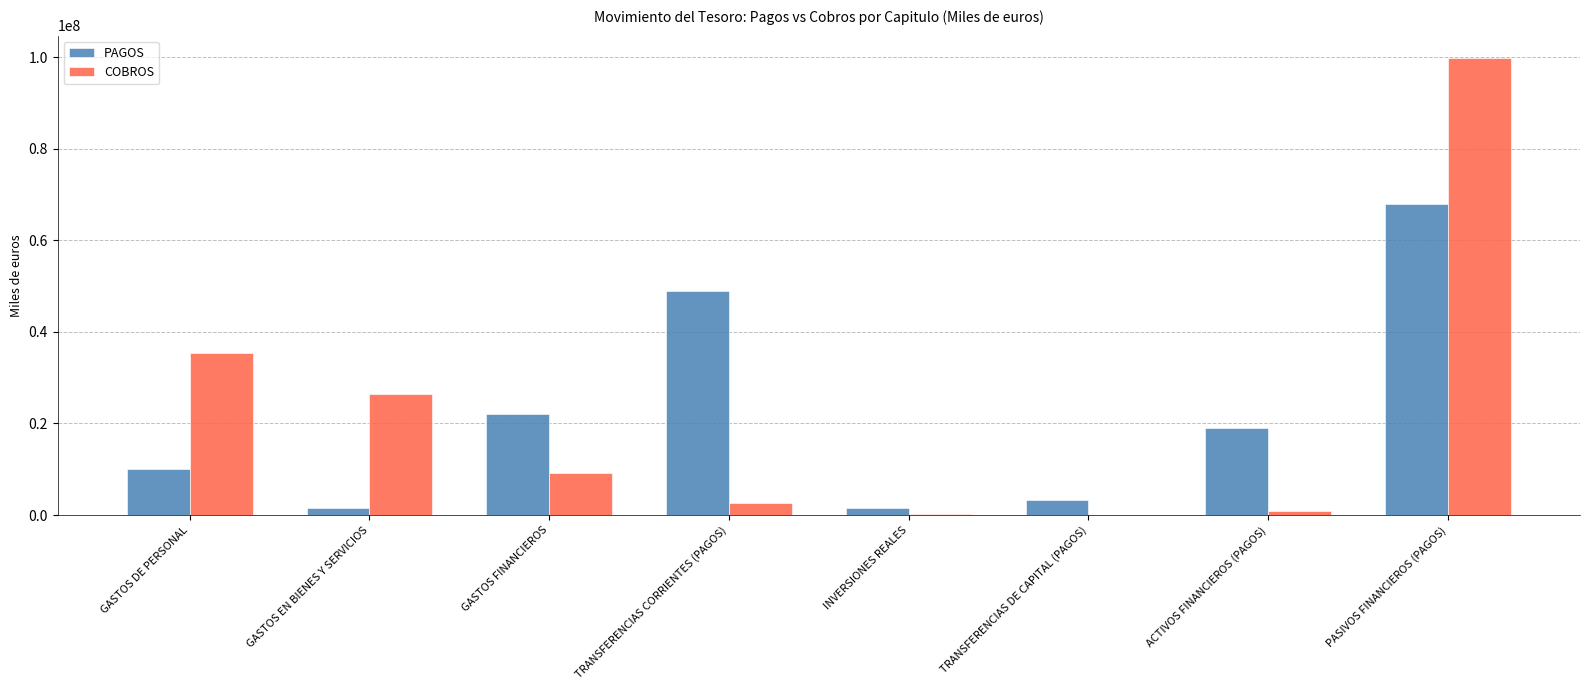

At which category is the sum across all series the highest?

PASIVOS FINANCIEROS (PAGOS)